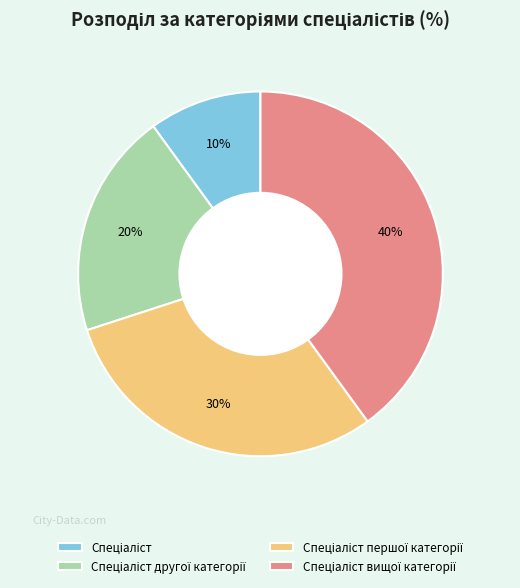

How many slices are in this pie chart?

4